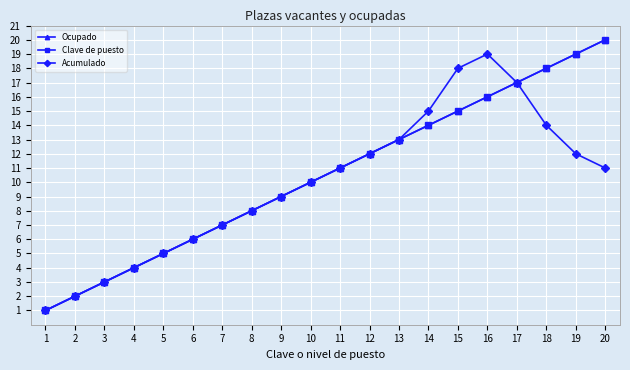

Between 5 and 12, which is larger?

12